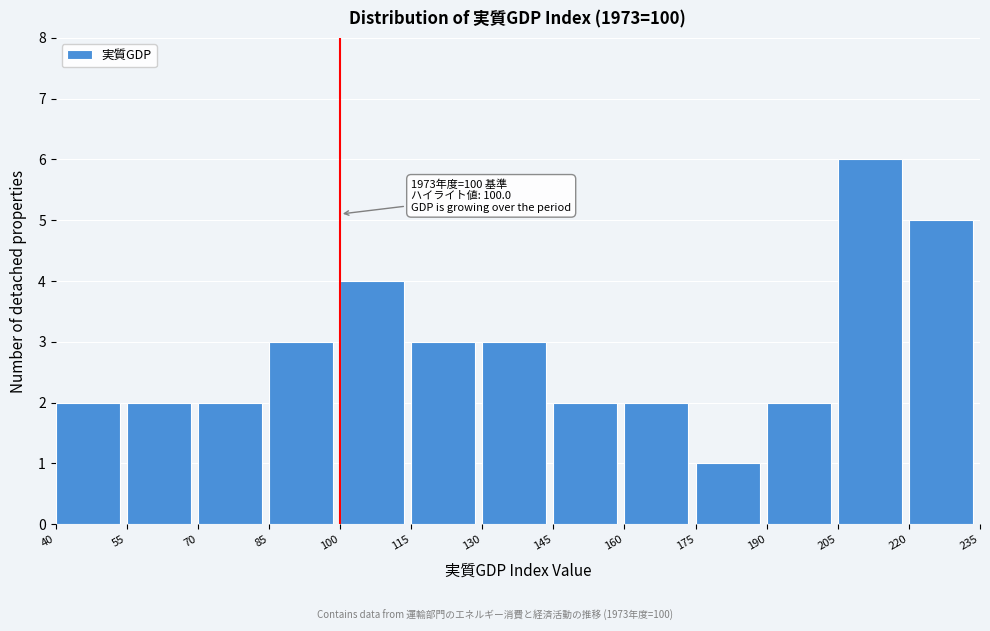

Which range on the x-axis has the tallest bar?

205 to 220